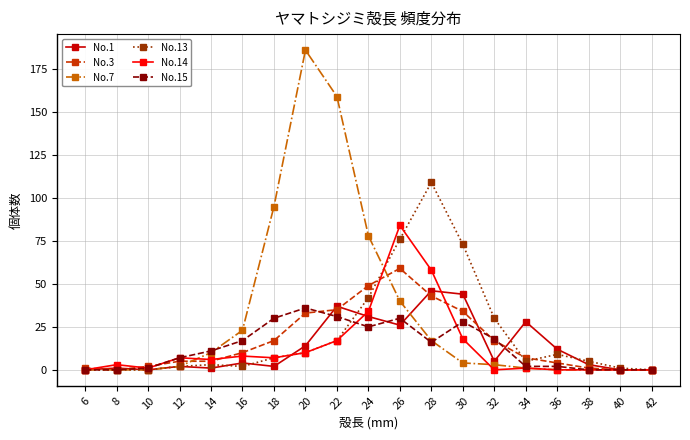

Read the No.15 value at 16, to the nearest 10.

20